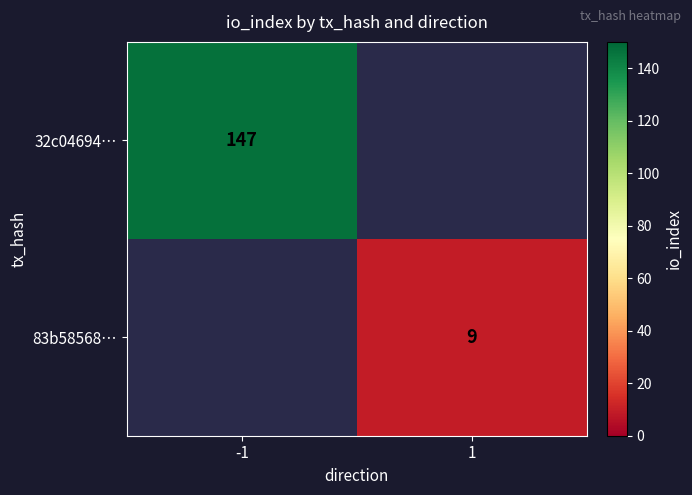

True or false: 32c04694… has a value of 81 at -1.

False